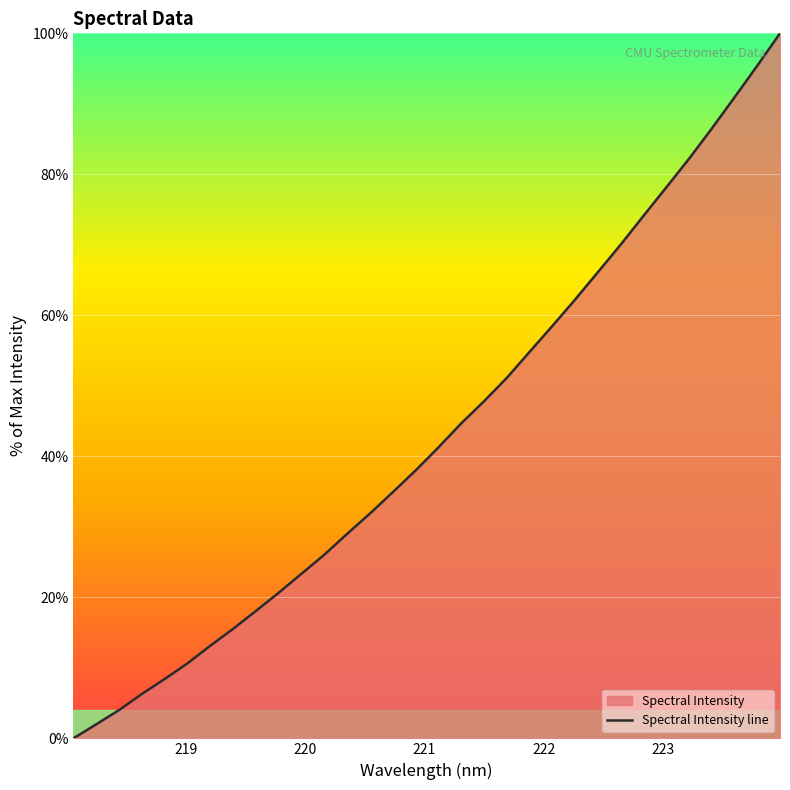

What is the maximum value shown in the chart?

100.0